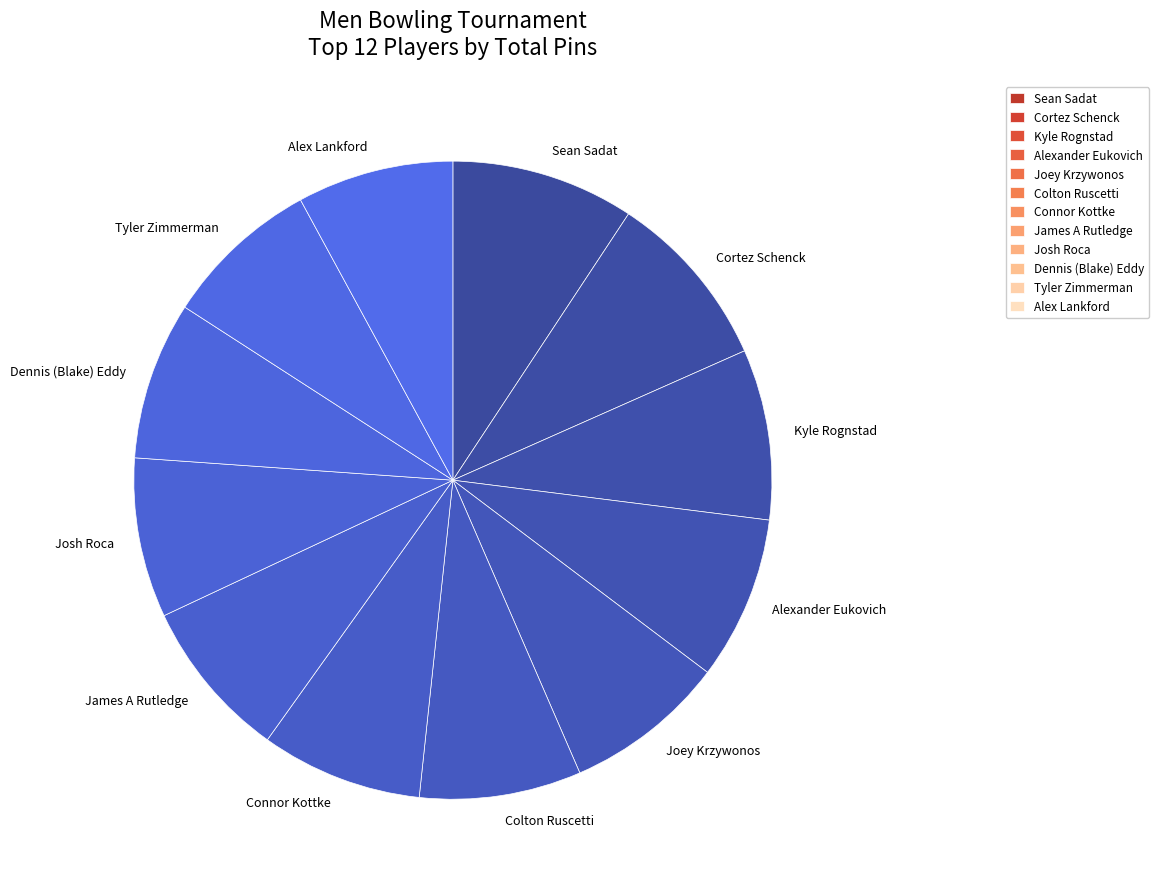

The James A Rutledge slice represents 8% of the pie. True or false?

True